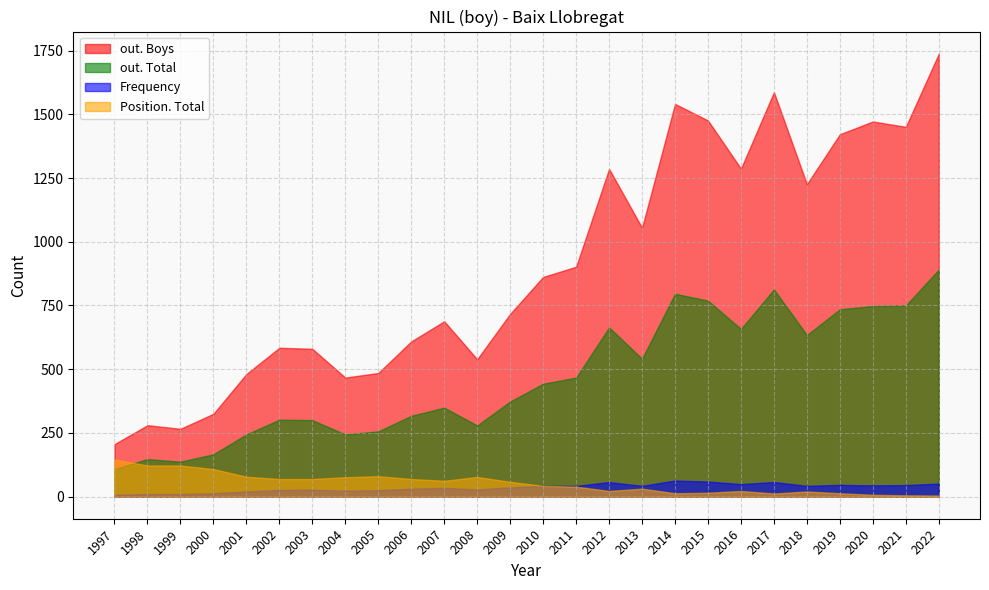

Reading left to right, transcribe all the data shown in this chart.

out. Boys: 1997=206	1998=280	1999=266	2000=325	2001=481	2002=584	2003=580	2004=467	2005=485	2006=609	2007=688	2008=539	2009=717	2010=862	2011=902	2012=1286	2013=1055	2014=1541	2015=1476	2016=1287	2017=1587	2018=1226	2019=1422	2020=1472	2021=1451	2022=1738
out. Total: 1997=108	1998=147	1999=137	2000=166	2001=244	2002=302	2003=300	2004=244	2005=256	2006=317	2007=349	2008=279	2009=373	2010=443	2011=467	2012=664	2013=541	2014=796	2015=769	2016=658	2017=813	2018=634	2019=735	2020=748	2021=750	2022=891
Frequency: 1997=7	1998=10	1999=10	2000=13	2001=20	2002=26	2003=27	2004=23	2005=25	2006=31	2007=34	2008=28	2009=36	2010=42	2011=42	2012=57	2013=42	2014=63	2015=59	2016=49	2017=57	2018=42	2019=46	2020=44	2021=45	2022=51
Position. Total: 1997=146	1998=122	1999=122	2000=108	2001=78	2002=69	2003=69	2004=76	2005=80	2006=69	2007=62	2008=77	2009=58	2010=42	2011=39	2012=22	2013=31	2014=13	2015=15	2016=22	2017=12	2018=20	2019=13	2020=7	2021=5	2022=4